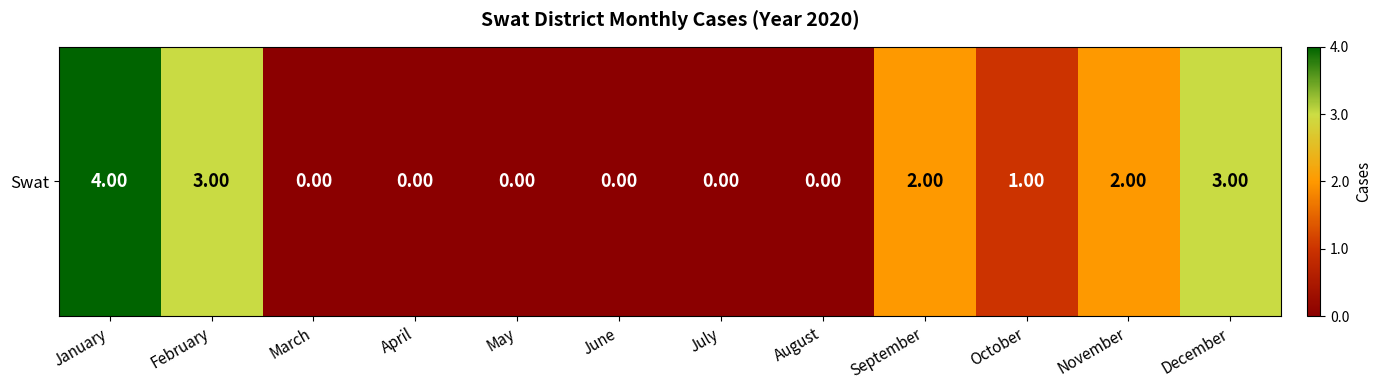

List the labels in order of value, largest first.

January, February, December, September, November, October, March, April, May, June, July, August